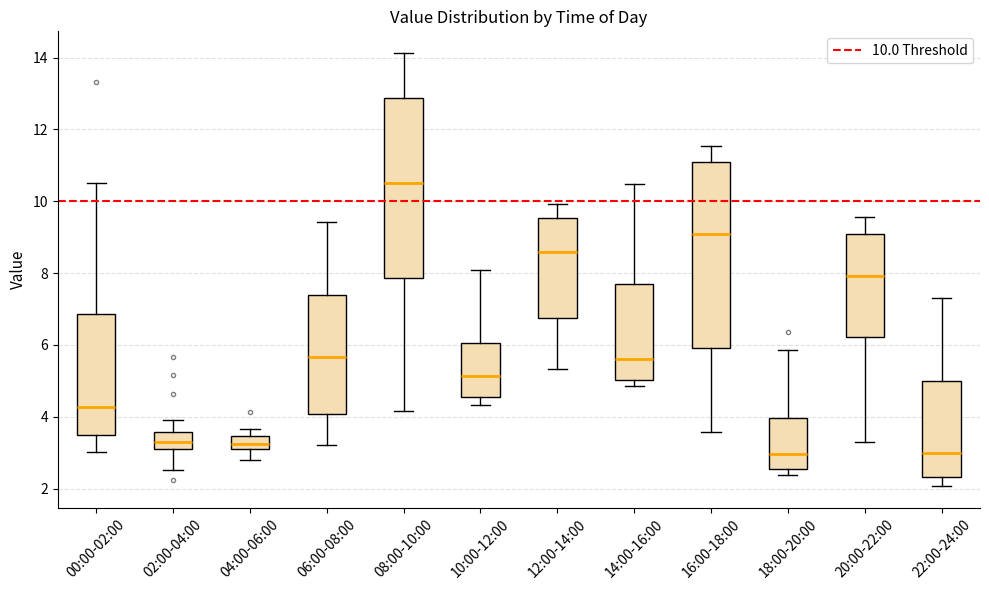

Reading left to right, read every box against the y-axis: the position of its median line, the range the box covers, and the ends of its whiskers. The values are not printed on the chart, so give them approximately, as read against the axis.

00:00-02:00: median 4.2, box 3.4 to 6.8, whiskers 3.0 to 10.6
02:00-04:00: median 3.2 (inside the box), box 3.2 to 3.6, whiskers 2.6 to 4.0
04:00-06:00: median 3.2, box 3.0 to 3.4, whiskers 2.8 to 3.6
06:00-08:00: median 5.6, box 4.0 to 7.4, whiskers 3.2 to 9.4
08:00-10:00: median 10.6, box 7.8 to 12.8, whiskers 4.2 to 14.2
10:00-12:00: median 5.2, box 4.6 to 6.0, whiskers 4.4 to 8.2
12:00-14:00: median 8.6, box 6.8 to 9.6, whiskers 5.4 to 10.0
14:00-16:00: median 5.6, box 5.0 to 7.6, whiskers 4.8 to 10.4
16:00-18:00: median 9.2, box 6.0 to 11.0, whiskers 3.6 to 11.6
18:00-20:00: median 3.0, box 2.6 to 4.0, whiskers 2.4 to 5.8
20:00-22:00: median 8.0, box 6.2 to 9.0, whiskers 3.4 to 9.6
22:00-24:00: median 3.0, box 2.4 to 5.0, whiskers 2.0 to 7.4